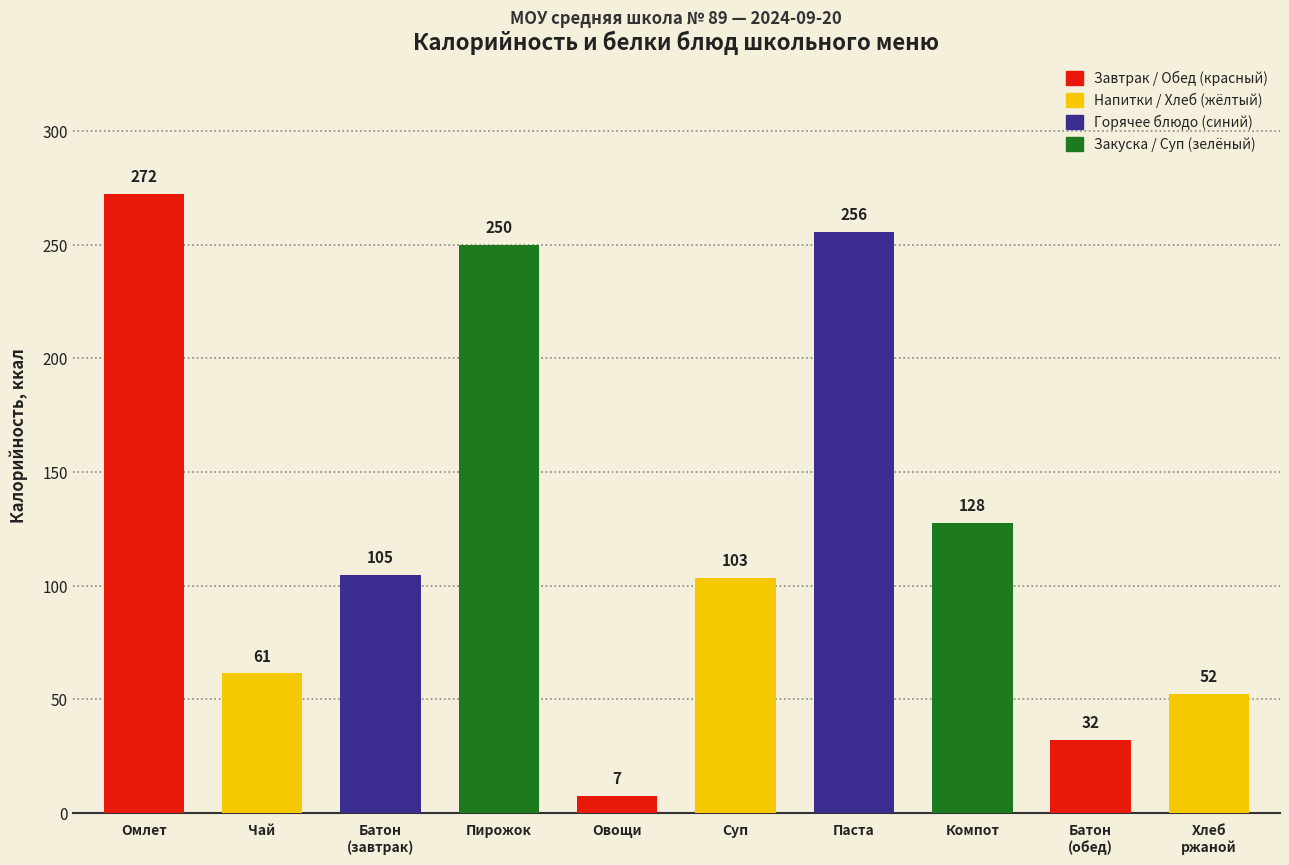

What is the difference between the maximum and minimum values?

265.0